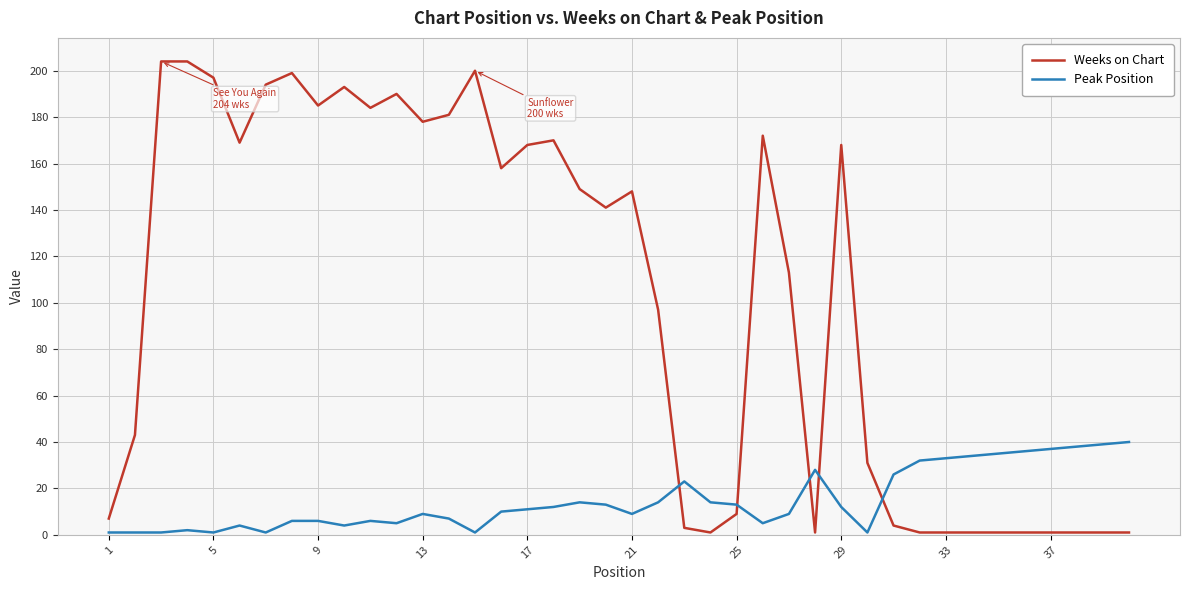

What is the maximum value for Weeks on Chart?

204